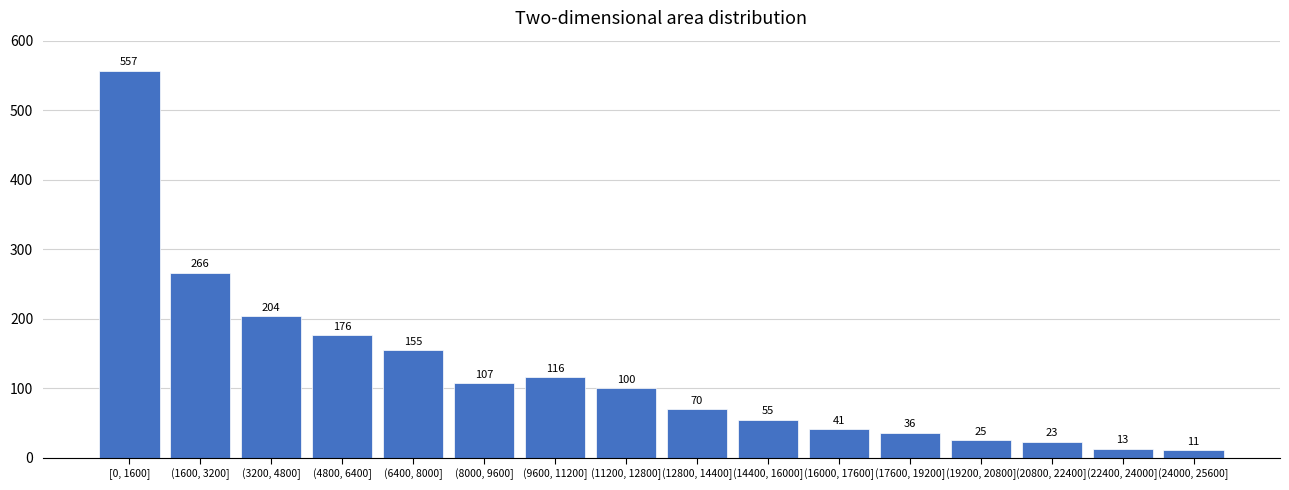

Reading left to right, what are all the values shown in this chart?

[0, 1600]=557	(1600, 3200]=266	(3200, 4800]=204	(4800, 6400]=176	(6400, 8000]=155	(8000, 9600]=107	(9600, 11200]=116	(11200, 12800]=100	(12800, 14400]=70	(14400, 16000]=55	(16000, 17600]=41	(17600, 19200]=36	(19200, 20800]=25	(20800, 22400]=23	(22400, 24000]=13	(24000, 25600]=11